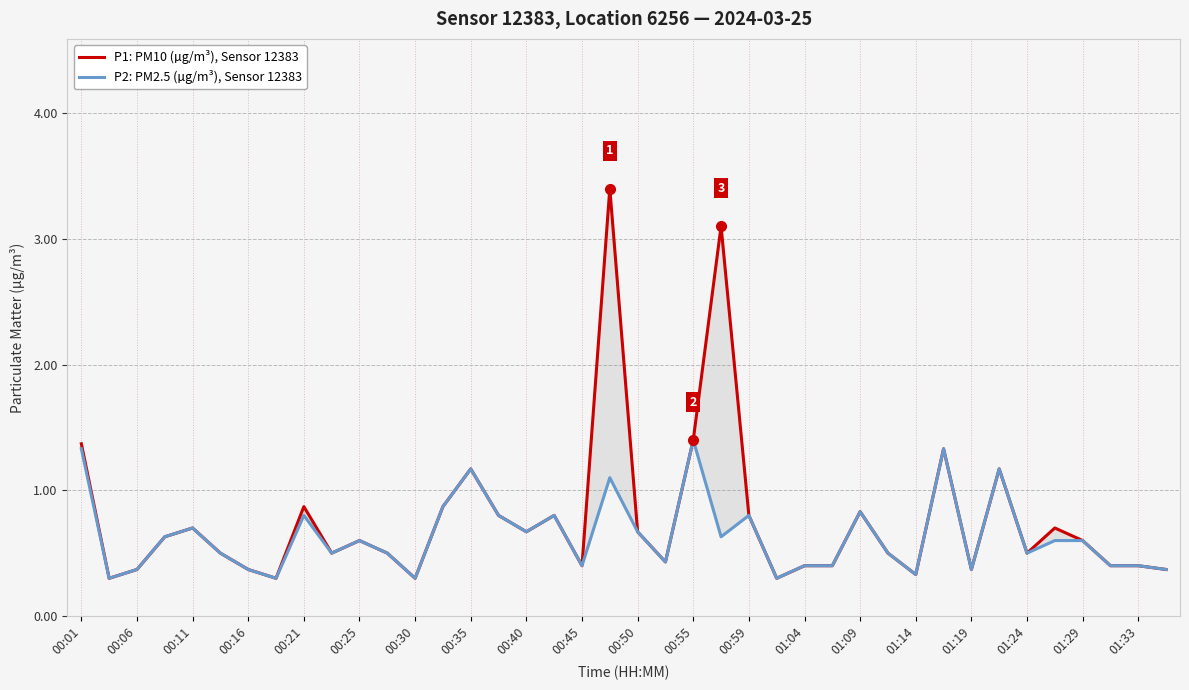

Does the chart display data point markers on the line(s)?

No